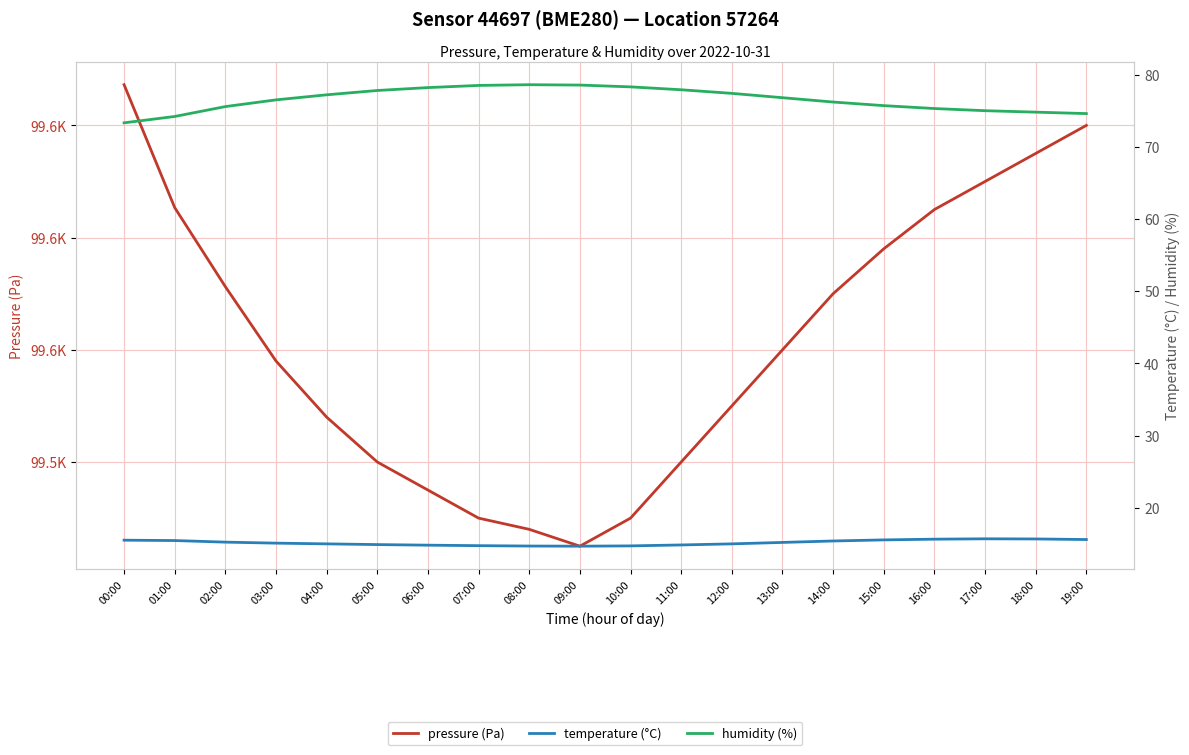

Rank the series by their maximum value, from highest to lowest.

pressure (Pa), humidity (%), temperature (°C)